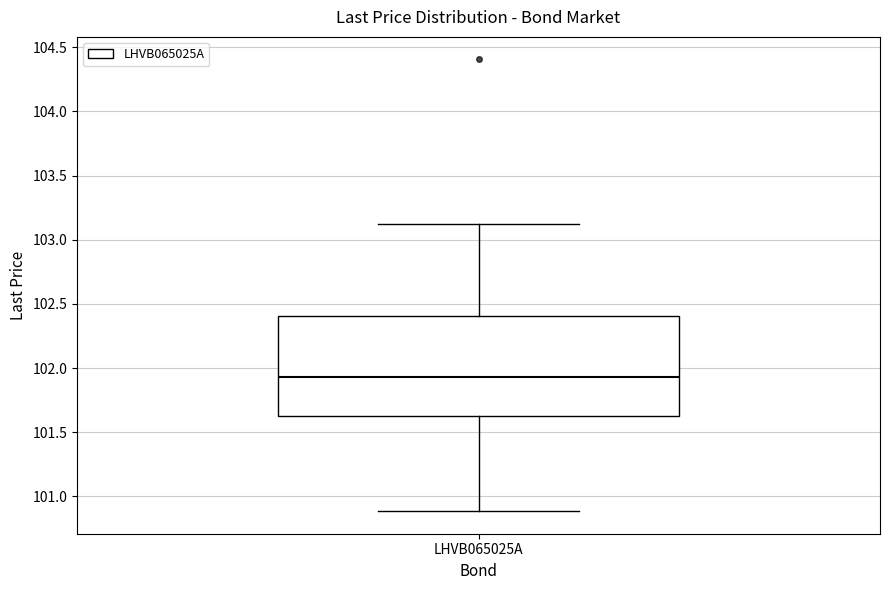

Transcribe this box plot: give where the median line is, the range the box spans, and where the two whiskers end, as read against the y-axis. The values are not printed on the chart, so give them approximately, as read against the axis.

median 101.95, box 101.60 to 102.40, whiskers 100.90 to 103.10